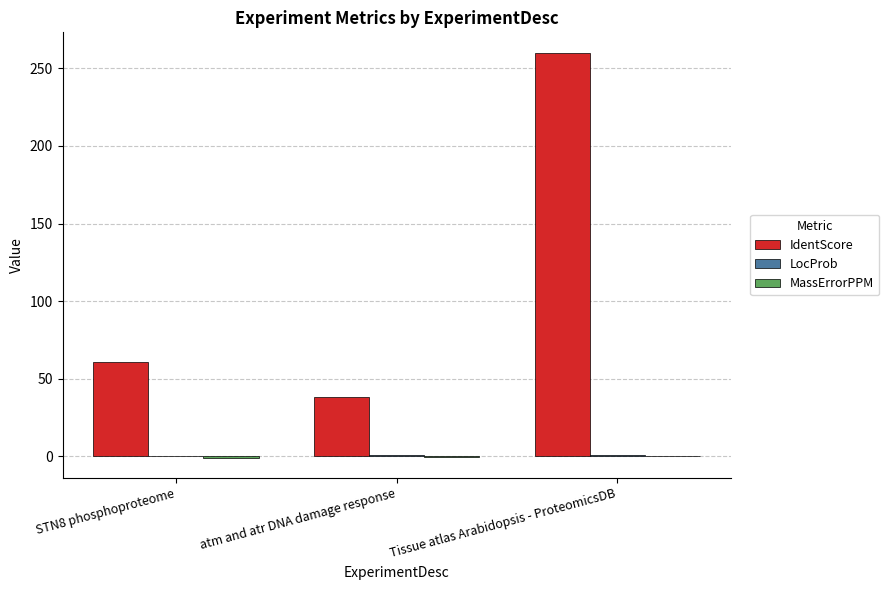

At which category is the sum across all series the highest?

Tissue atlas Arabidopsis - ProteomicsDB